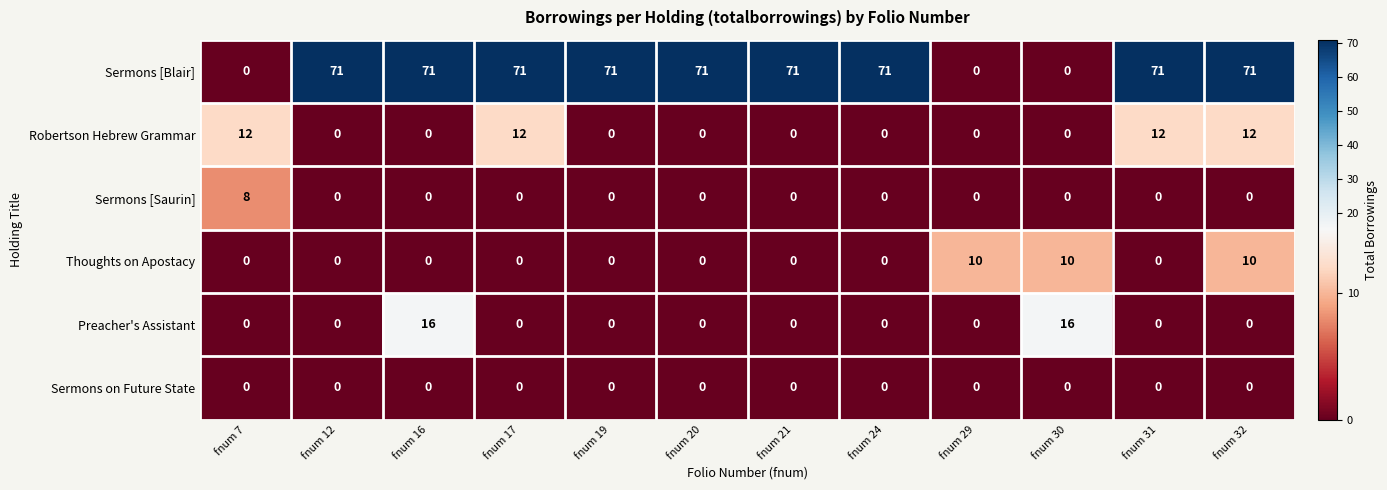

What is the maximum value for Sermons [Blair]?

71